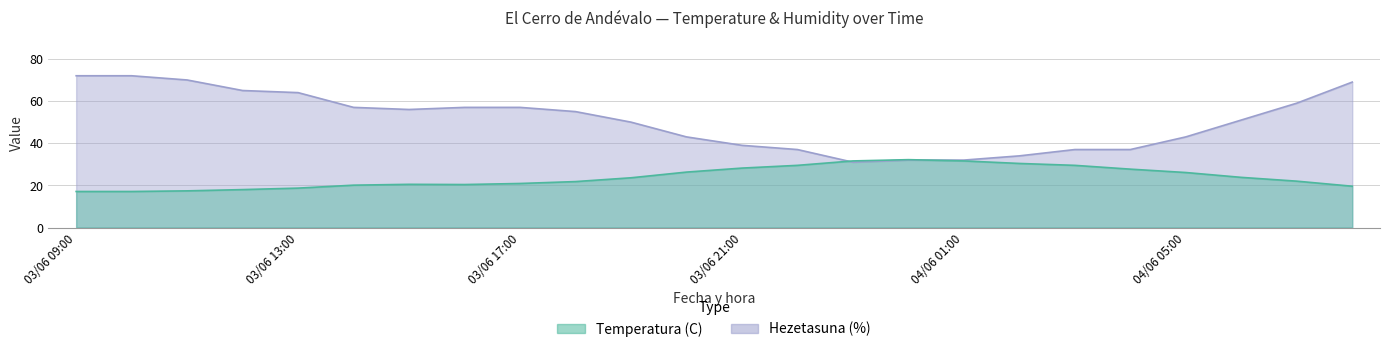

At how many categories does at least one series exceed 33?

21